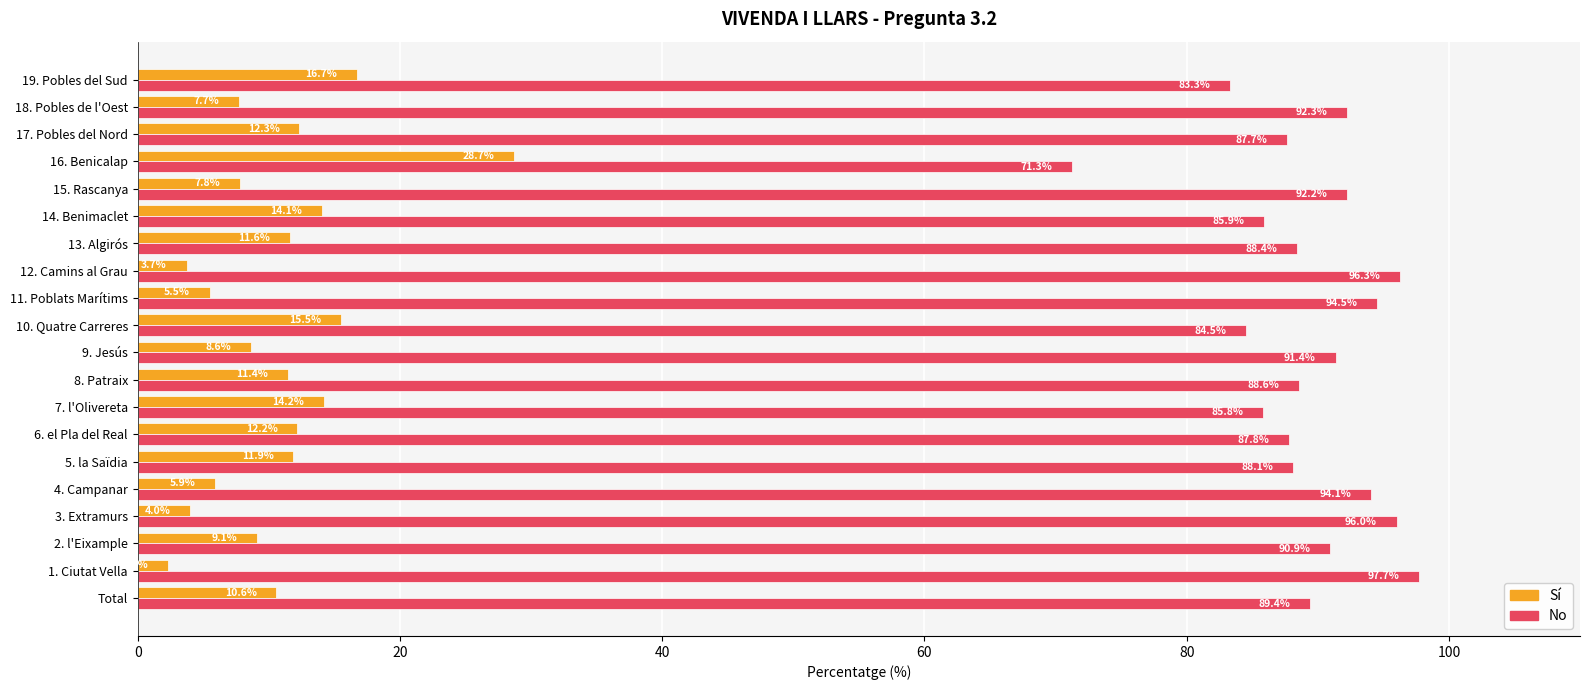

Rank the categories by No value from highest to lowest.

1. Ciutat Vella, 12. Camins al Grau, 3. Extramurs, 11. Poblats Marítims, 4. Campanar, 18. Pobles de l'Oest, 15. Rascanya, 9. Jesús, 2. l'Eixample, Total, 8. Patraix, 13. Algirós, 5. la Saïdia, 6. el Pla del Real, 17. Pobles del Nord, 14. Benimaclet, 7. l'Olivereta, 10. Quatre Carreres, 19. Pobles del Sud, 16. Benicalap